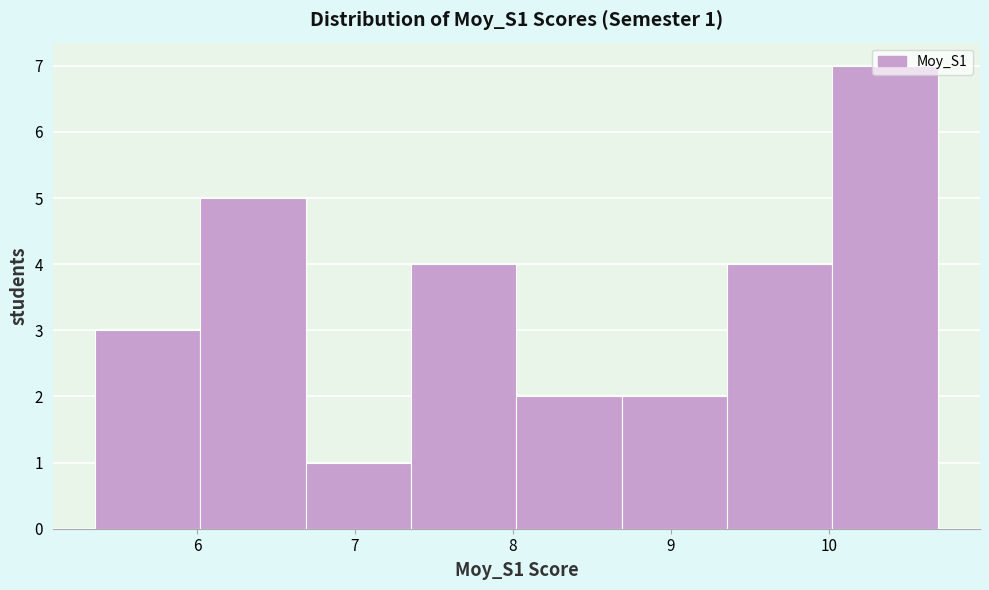

Over which range of the x-axis is the bar tallest?

10.0 to 10.7